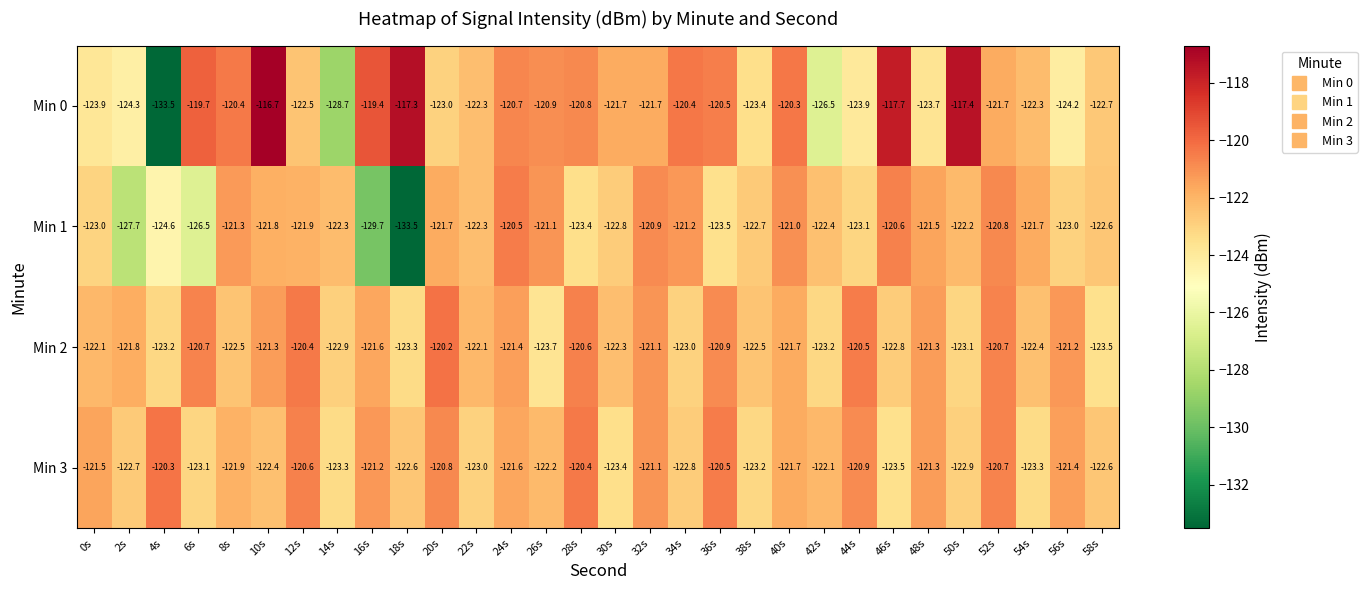

What is the difference between the Min 2 values at 12s and 4s?

2.8